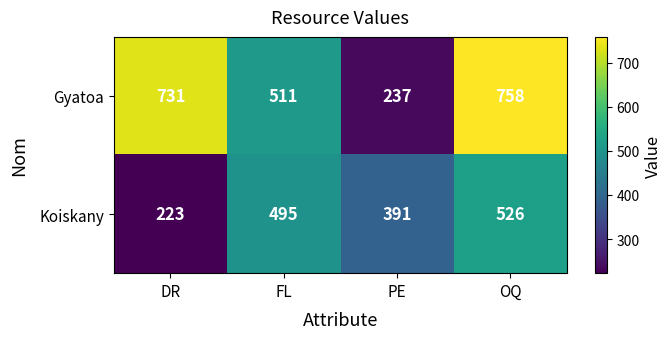

Rank the series at DR from highest to lowest value.

Gyatoa, Koiskany